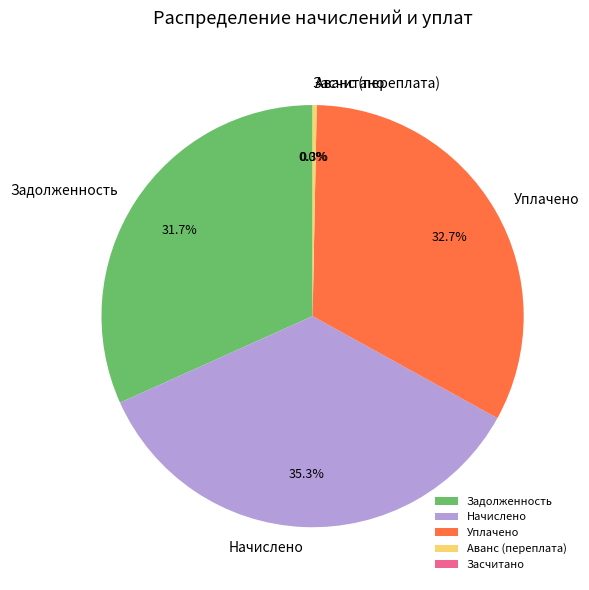

Between Уплачено and Начислено, which is larger?

Начислено